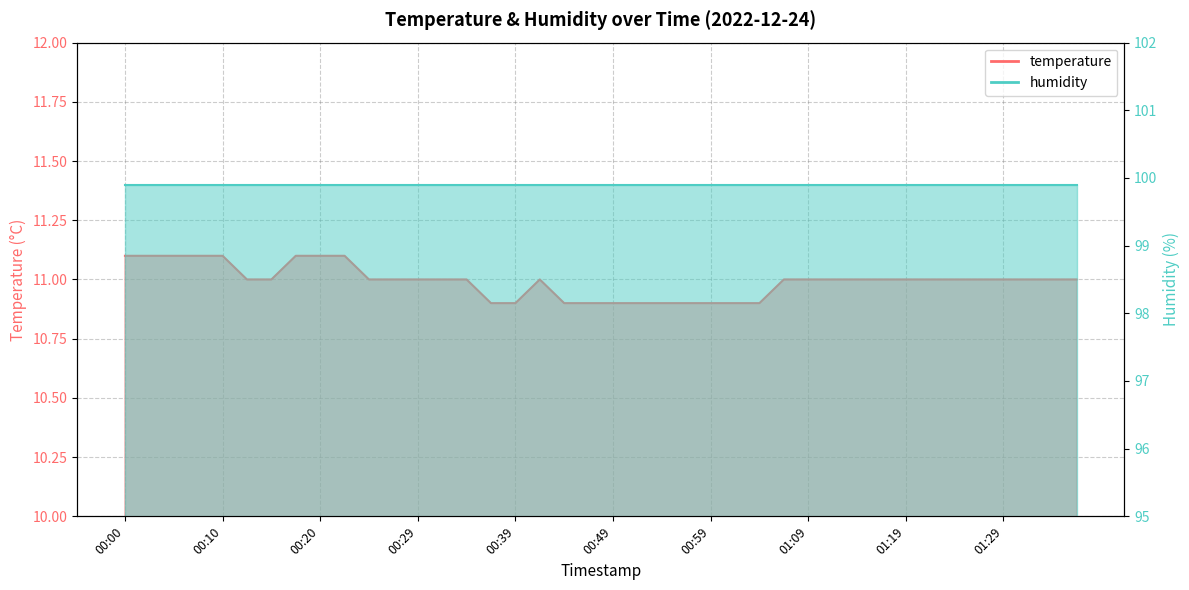

How many values exceed 11?

8